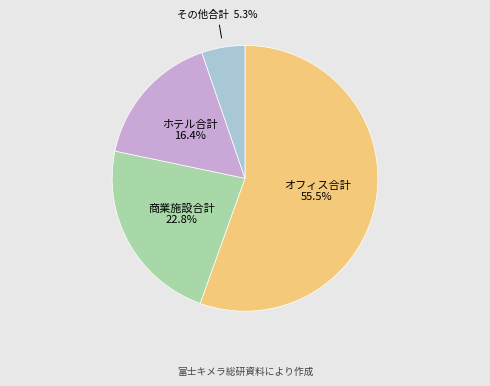

The その他合計 slice represents 15% of the pie. True or false?

False